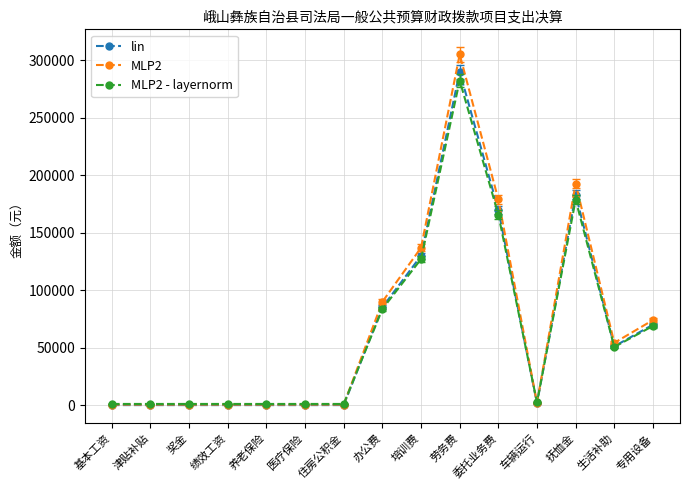

At which label is lin closest to 145100?

培训费